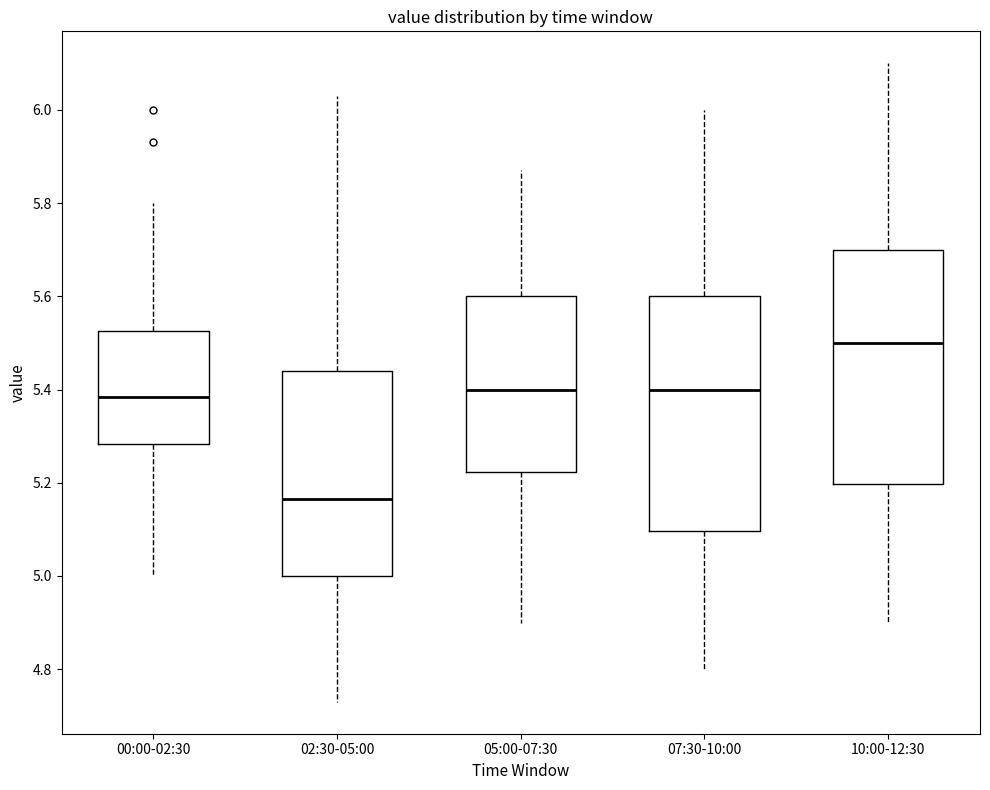

Where is the lower edge of the box for 00:00-02:30 on the y-axis? The values are not printed on the chart, so give them approximately, as read against the axis.

5.28